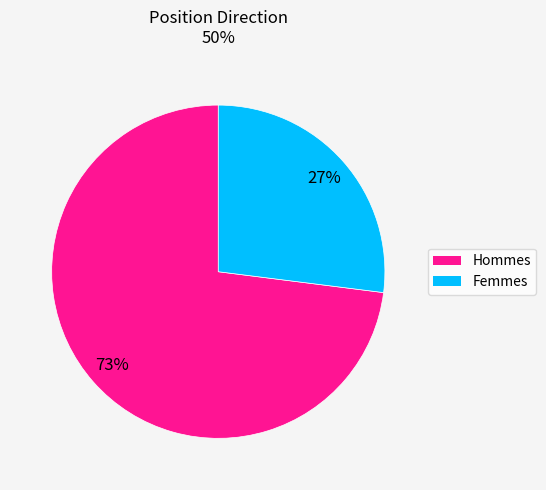

What is the smallest slice in the pie chart?

Femmes